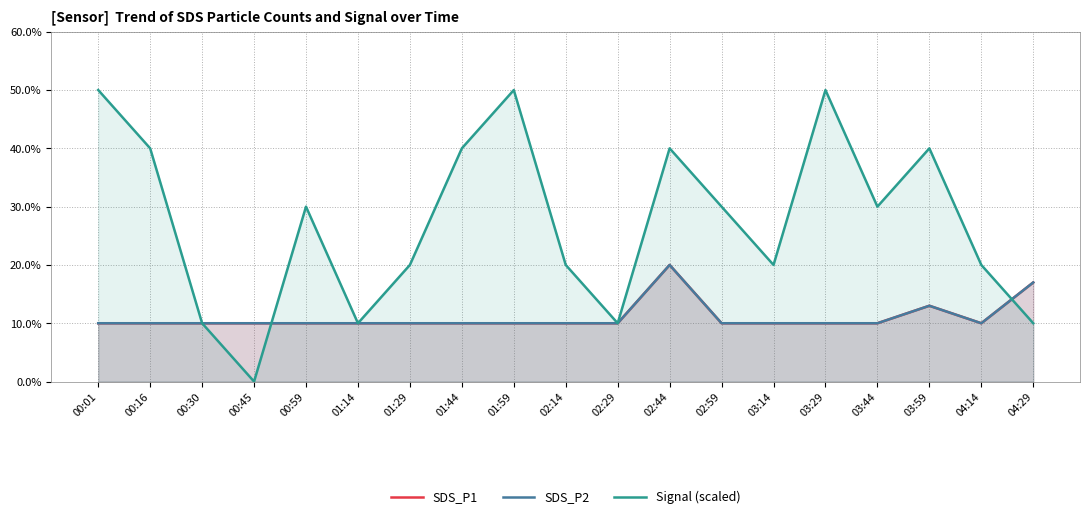

What is the difference between the maximum and minimum values in the SDS_P2 series?

0.1